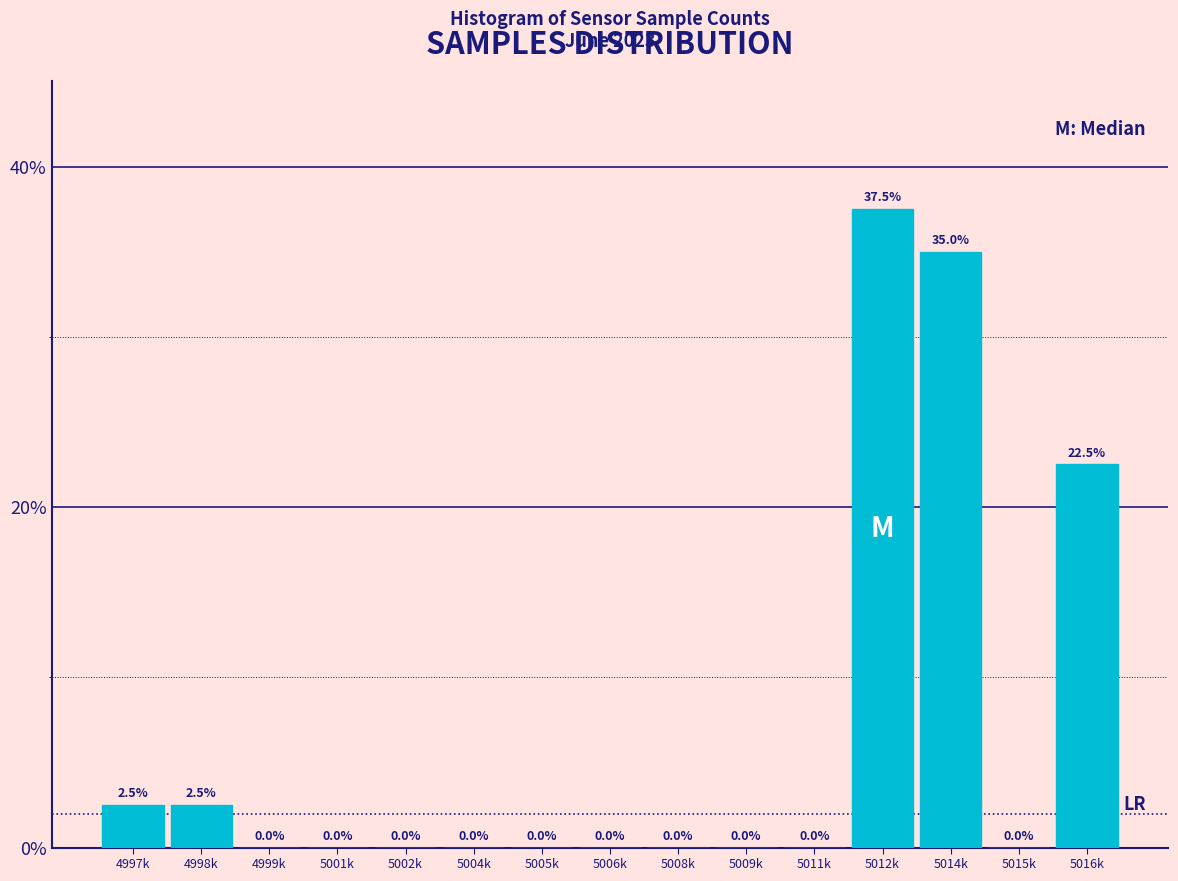

Reading left to right, extract all data points from this chart.

4997k=2.5	4998k=2.5	4999k=0.0	5001k=0.0	5002k=0.0	5004k=0.0	5005k=0.0	5006k=0.0	5008k=0.0	5009k=0.0	5011k=0.0	5012k=37.5	5014k=35.0	5015k=0.0	5016k=22.5